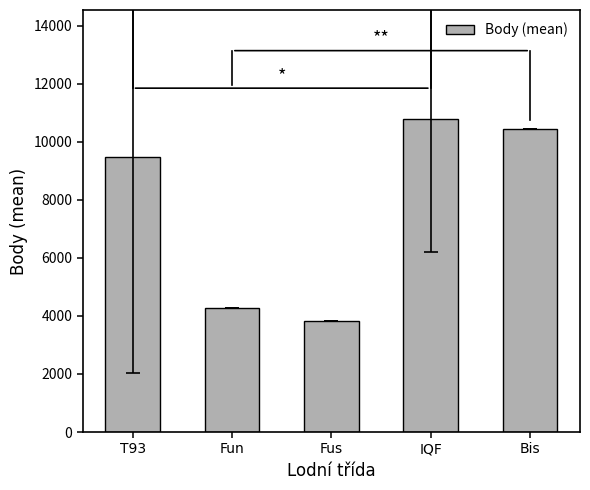

List the labels in order of value, largest first.

IQF, Bis, T93, Fun, Fus